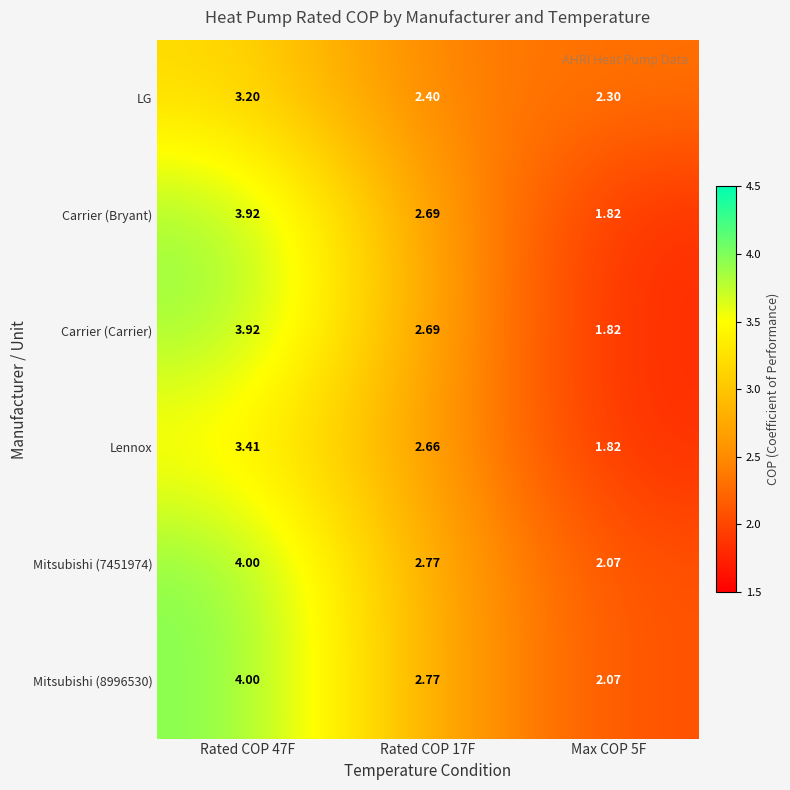

Is the value of Carrier (Carrier) at Rated COP 47F greater than the value of Mitsubishi (7451974) at Rated COP 17F?

Yes